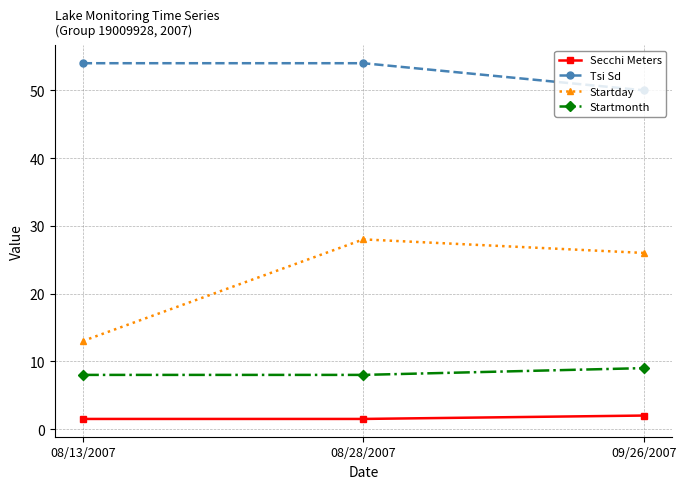

Rank the series by their maximum value, from highest to lowest.

Tsi Sd, Startday, Startmonth, Secchi Meters